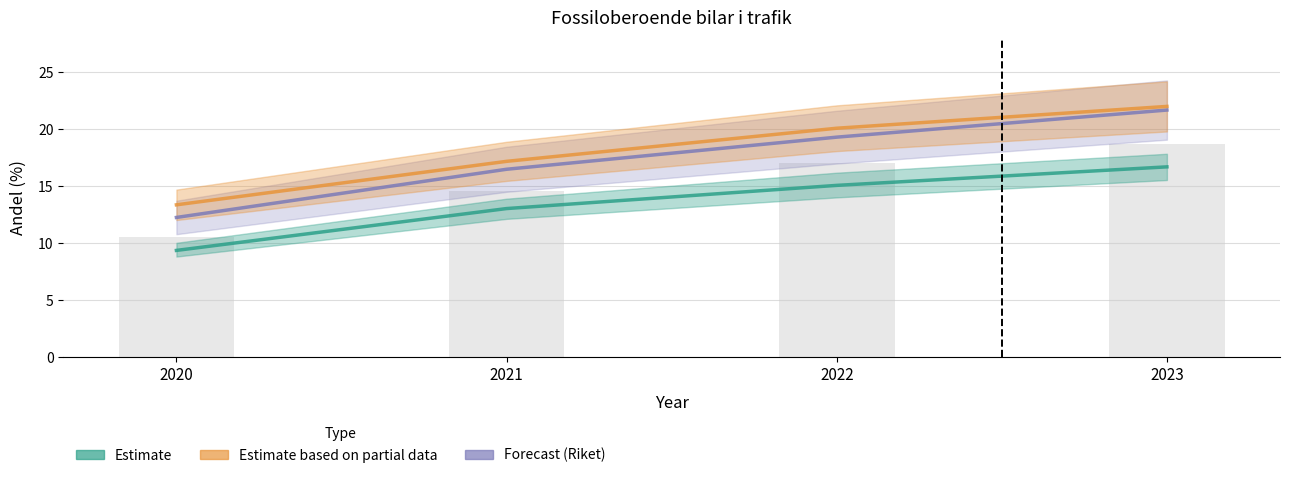

What is the spread (max minus min) of values at 2022?

5.0